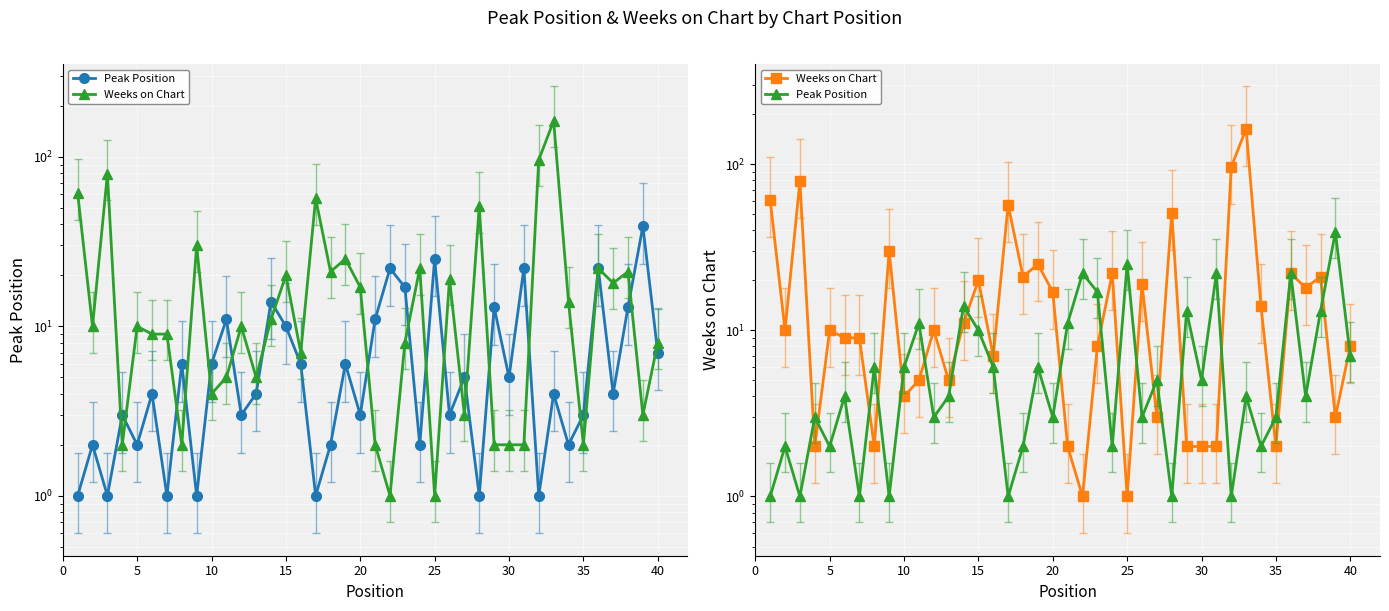

What are all the series names shown in the legend?

Peak Position, Weeks on Chart